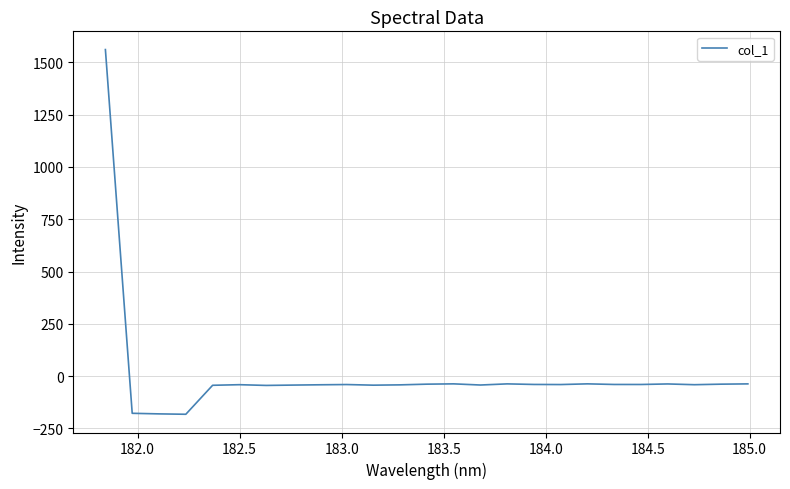

What is the maximum value shown in the chart?

1561.0